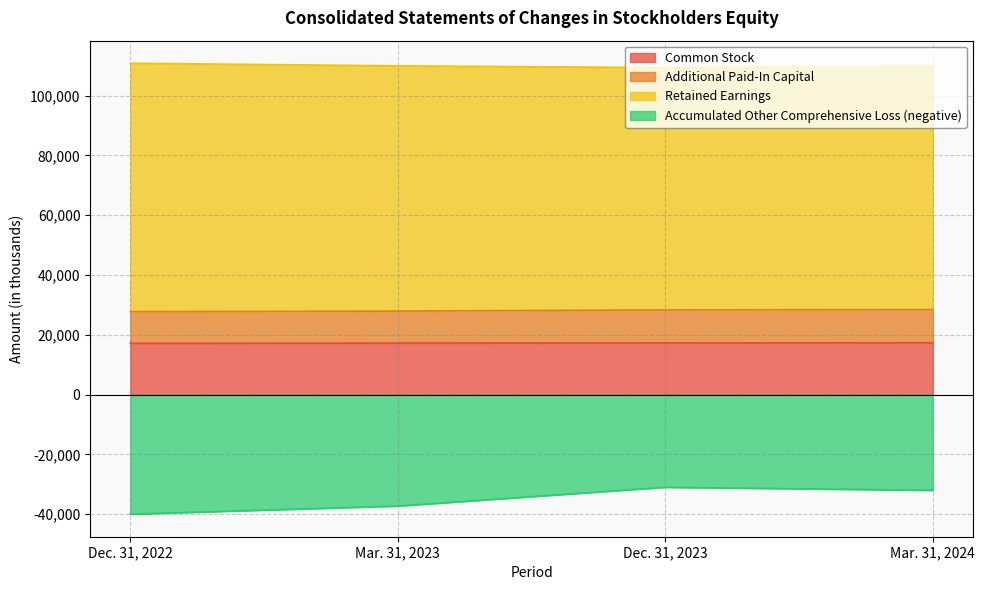

True or false: Accumulated Other Comprehensive Loss and Additional Paid-In Capital cross at least once.

False